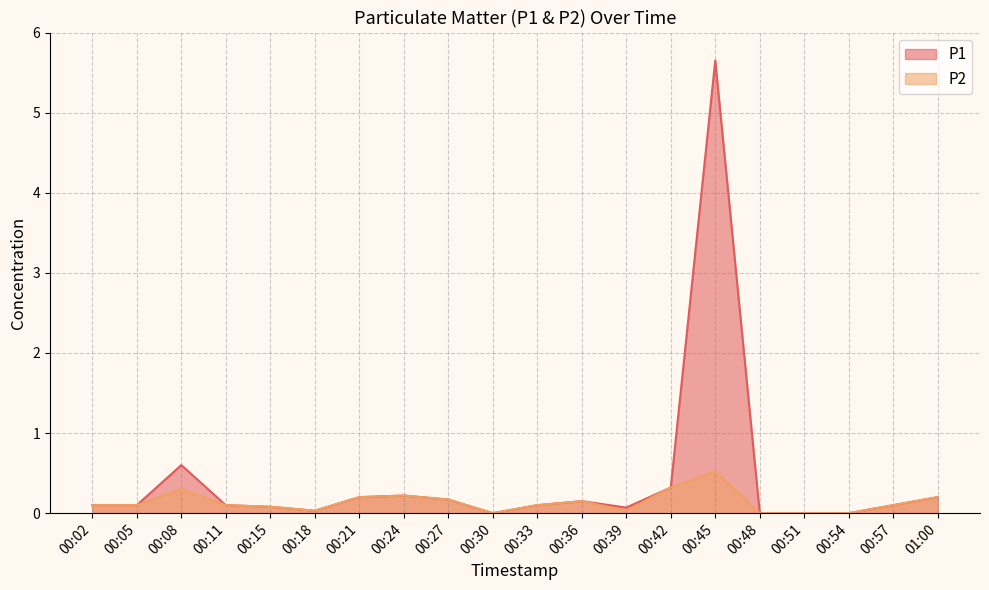

What is the value of the P1 point at the 14th from the left?

0.3